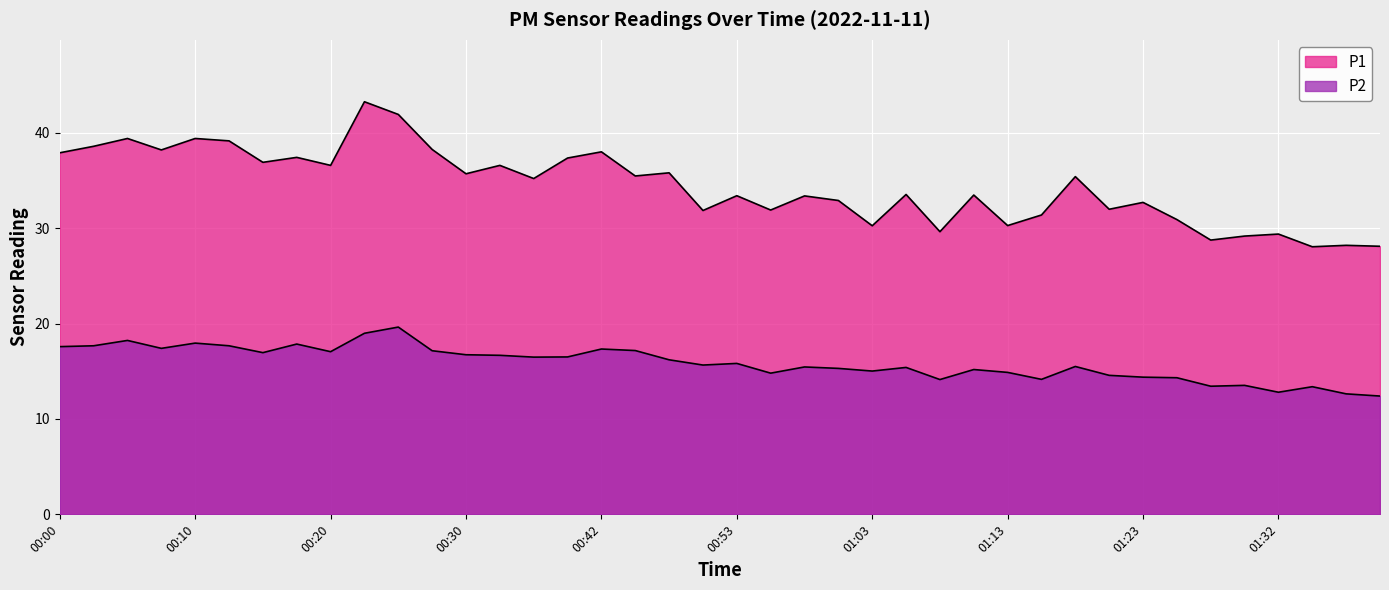

Which series has the largest range (max minus min)?

P1